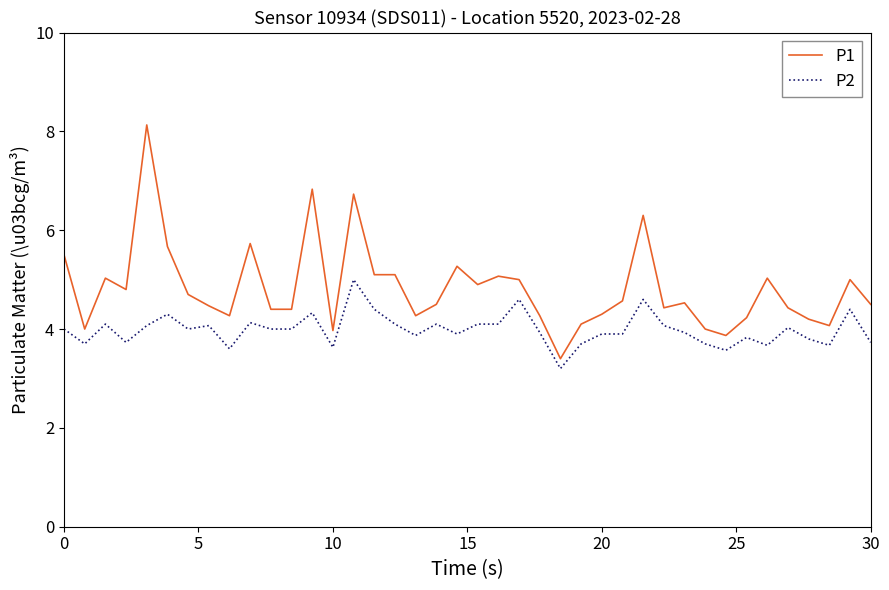

What is the minimum value shown in the chart?

3.2